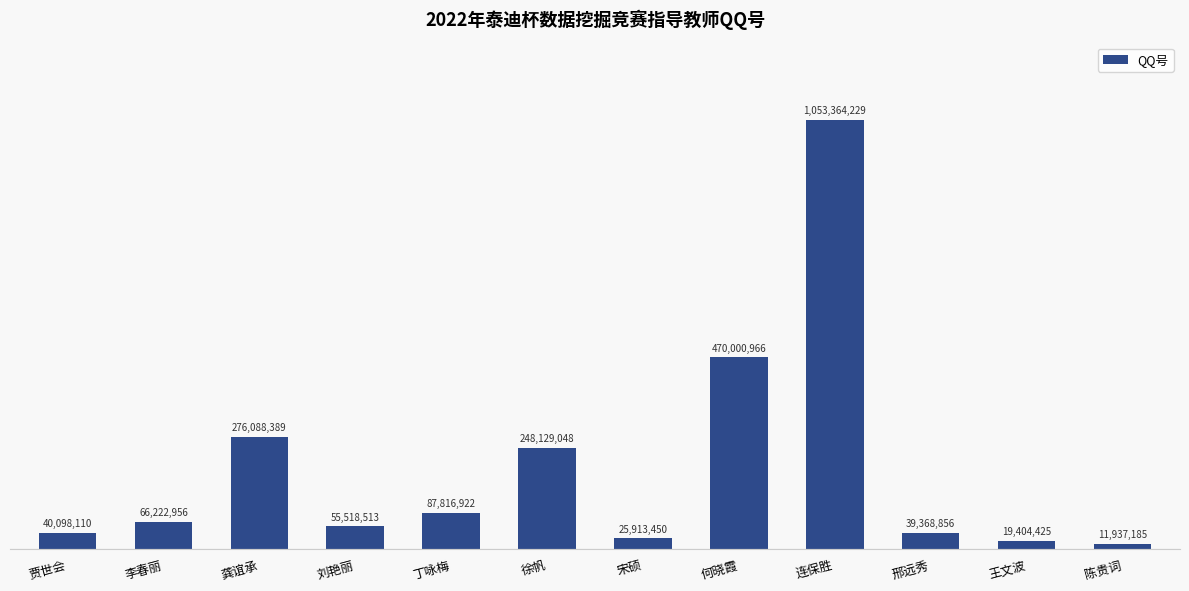

Where is the data nearest to the value 532650707?

何晓霞